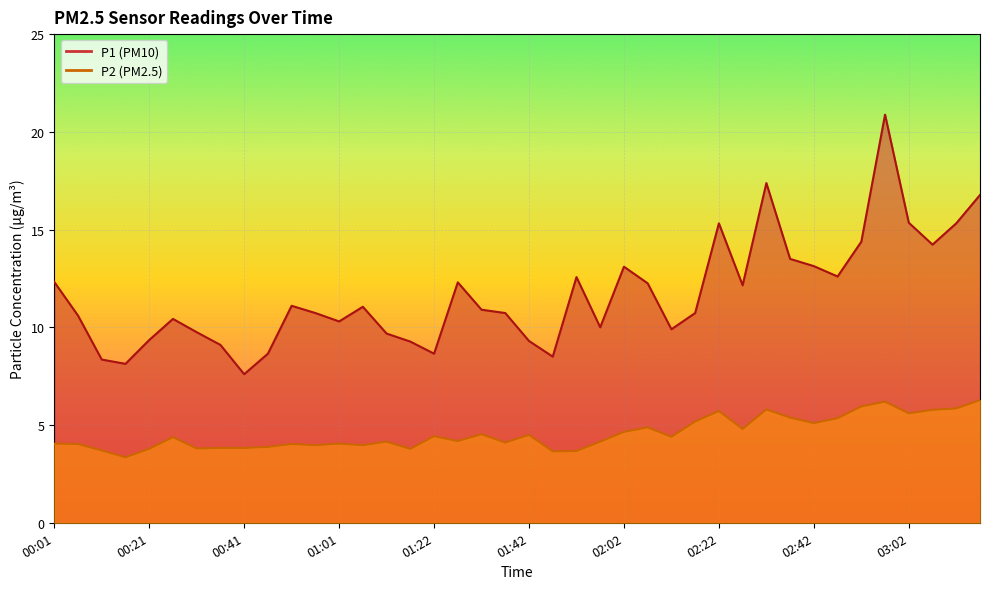

Reading left to right, what are all the values shown in this chart?

P1: 12.3	10.6	8.3	8.1	9.3	10.4	9.8	9.1	7.6	8.7	11.1	10.7	10.3	11.1	9.7	9.3	8.7	12.3	10.9	10.7	9.3	8.5	12.6	10.0	13.1	12.2	9.9	10.7	15.3	12.2	17.4	13.5	13.1	12.6	14.4	20.9	15.3	14.2	15.3	16.8
P2: 4.0	4.0	3.7	3.4	3.8	4.4	3.8	3.8	3.8	3.9	4.0	4.0	4.0	4.0	4.2	3.8	4.4	4.2	4.5	4.1	4.5	3.6	3.7	4.2	4.7	4.9	4.4	5.2	5.7	4.8	5.8	5.4	5.1	5.3	6.0	6.2	5.6	5.8	5.8	6.3